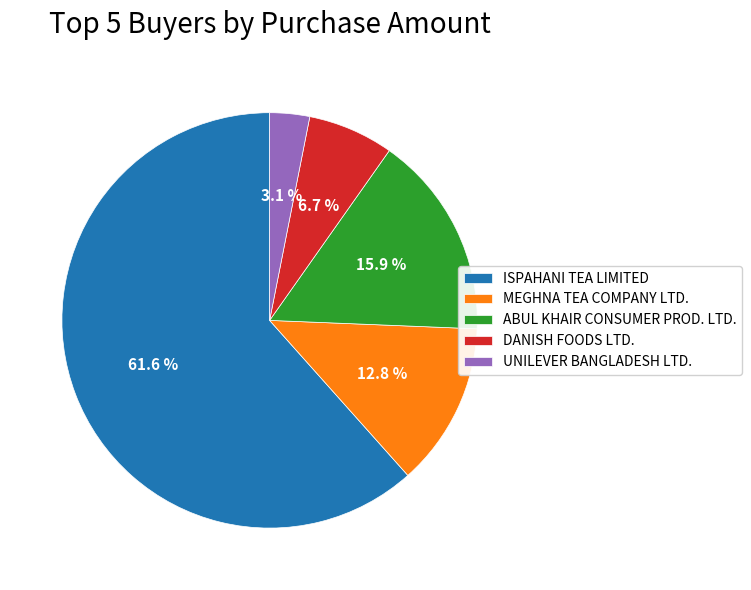

Which slice is the smallest?

UNILEVER BANGLADESH LTD.